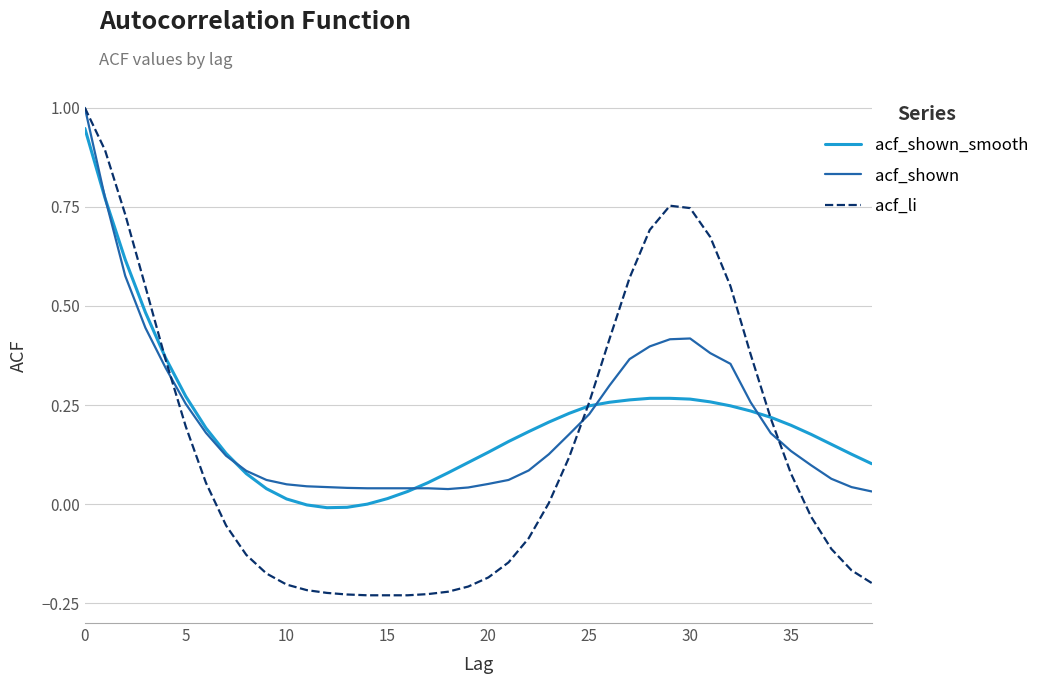

Which series has the largest range (max minus min)?

acf_li